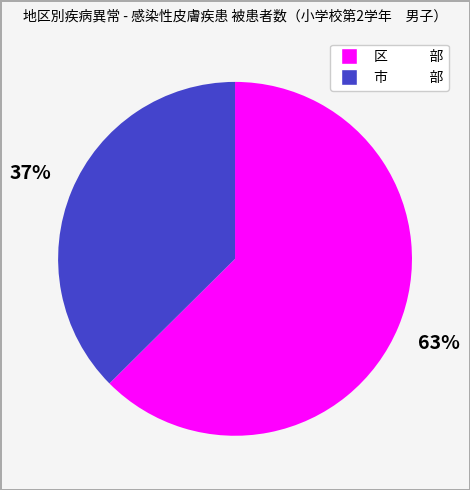

The 区 部 slice represents 63% of the pie. True or false?

True